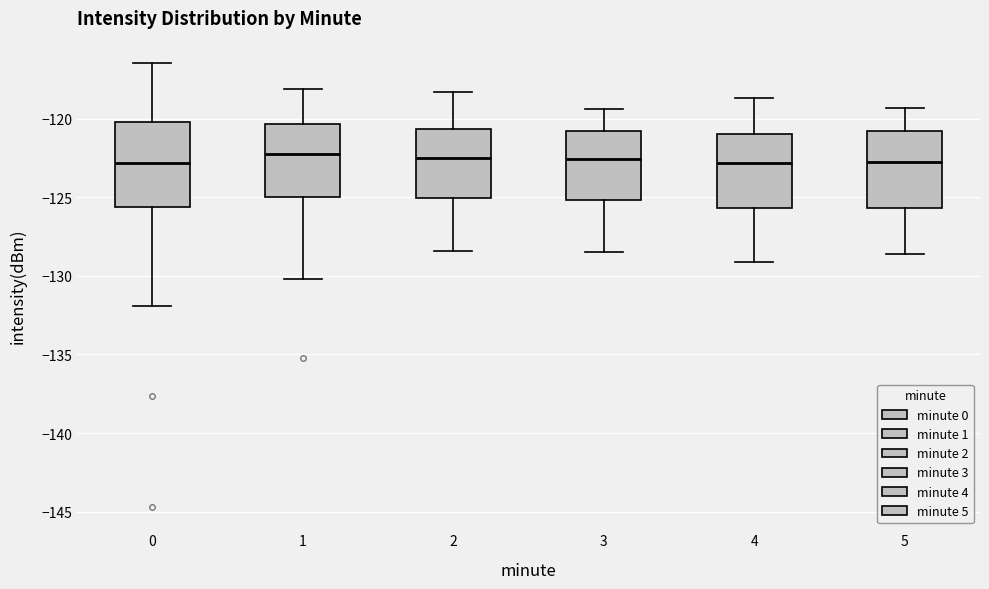

Which box is the tallest, from its lower edge to its upper edge?

0